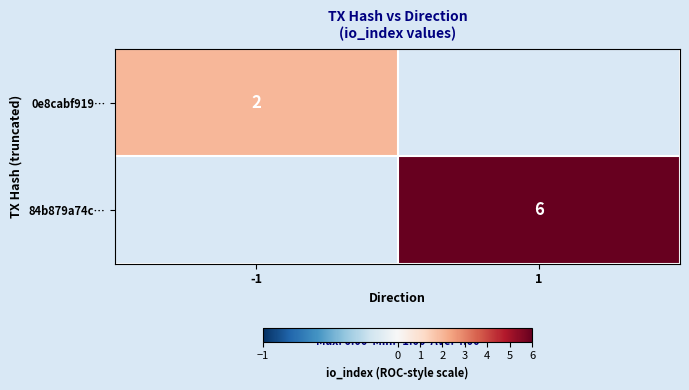

The 0e8cabf919… series shows 2 at -1. True or false?

True